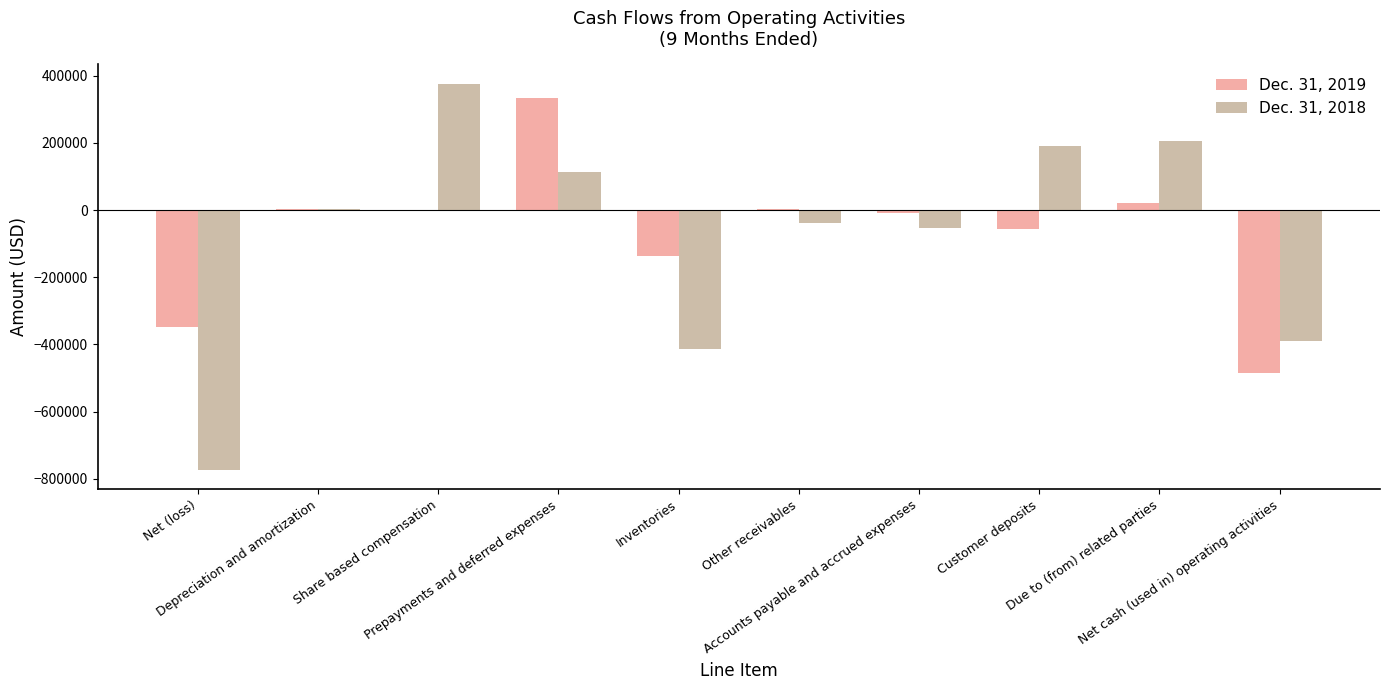

At which label is Dec. 31, 2018 closest to -198289?

Accounts payable and accrued expenses